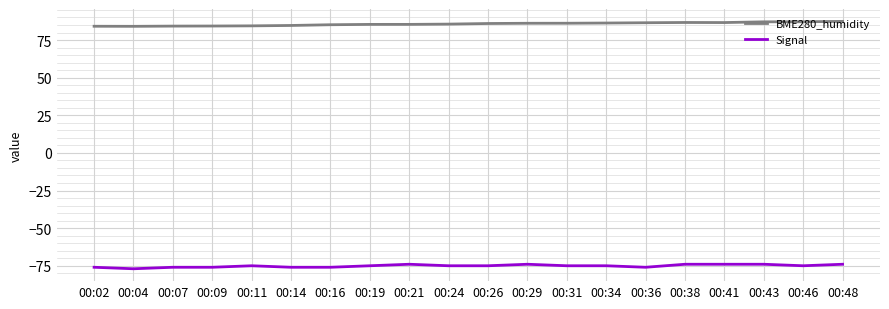

What are all the series names shown in the legend?

BME280_humidity, Signal